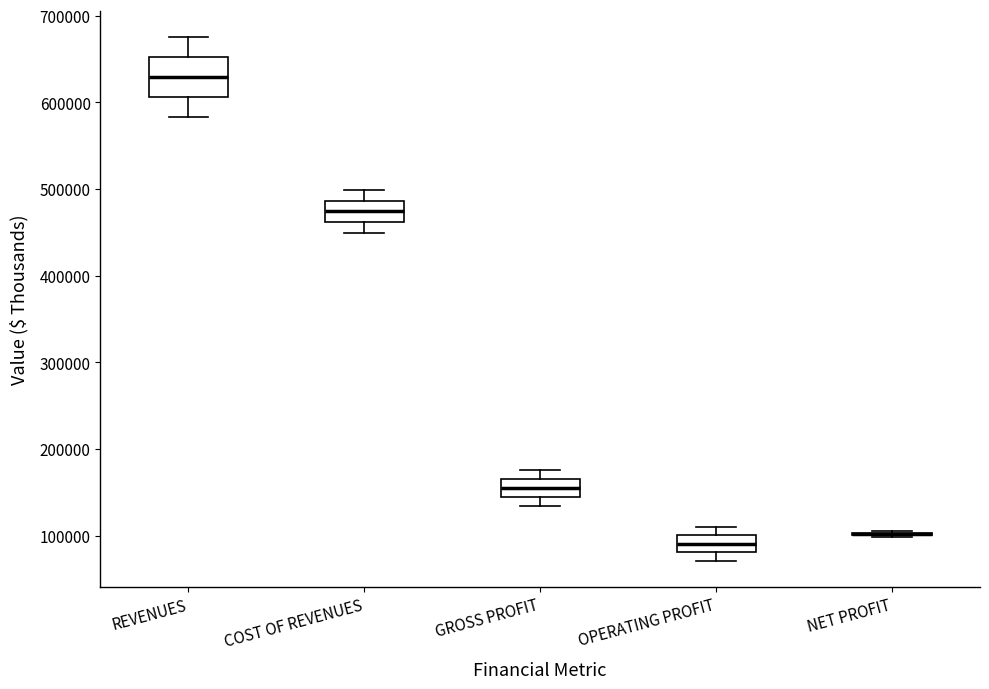

Reading left to right, transcribe this box plot: for each box, give where its median line is, the range the box spans, and where its two whiskers end, as read against the y-axis. The values are not printed on the chart, so give them approximately, as read against the axis.

REVENUES: median 630000, box 610000 to 650000, whiskers 580000 to 680000
COST OF REVENUES: median 470000, box 460000 to 490000, whiskers 450000 to 500000
GROSS PROFIT: median 150000, box 140000 to 170000, whiskers 130000 to 180000
OPERATING PROFIT: median 90000, box 80000 to 100000, whiskers 70000 to 110000
NET PROFIT: box collapsed to a line at 100000, whiskers 100000 to 100000